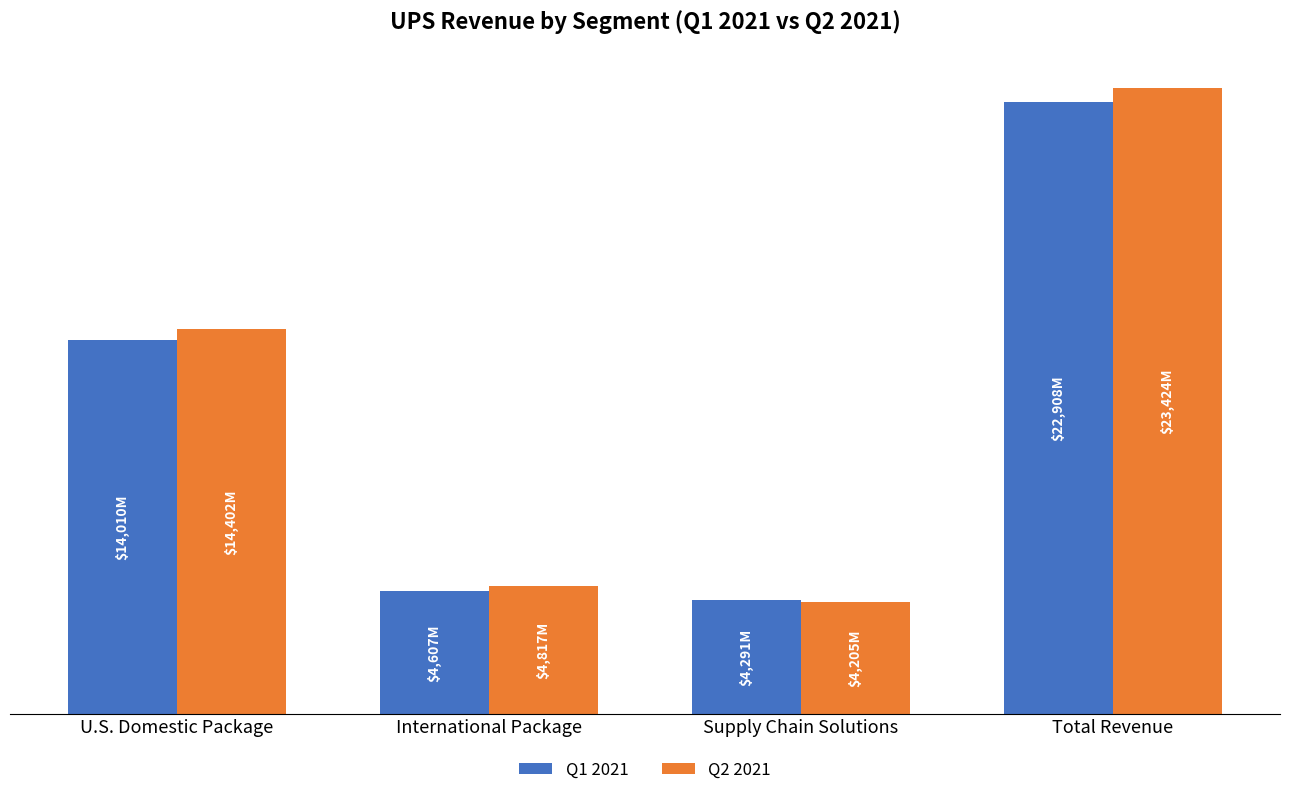

Which category has the highest value in the Q2 2021 series?

Total Revenue